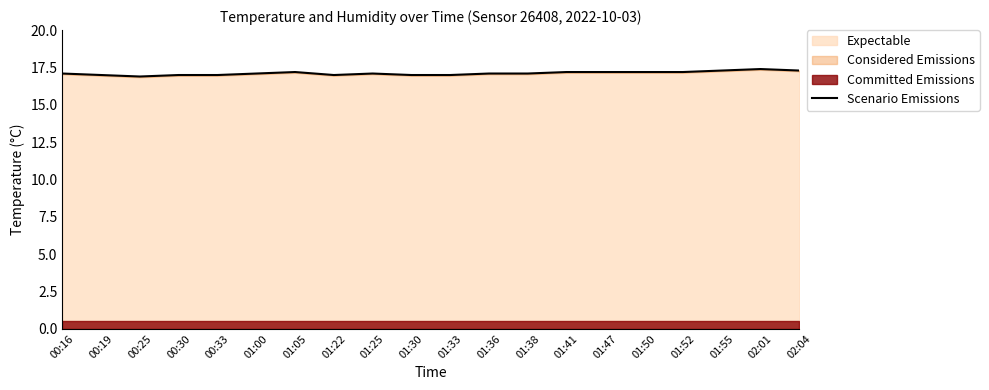

What is the difference between the maximum and minimum values?

0.5